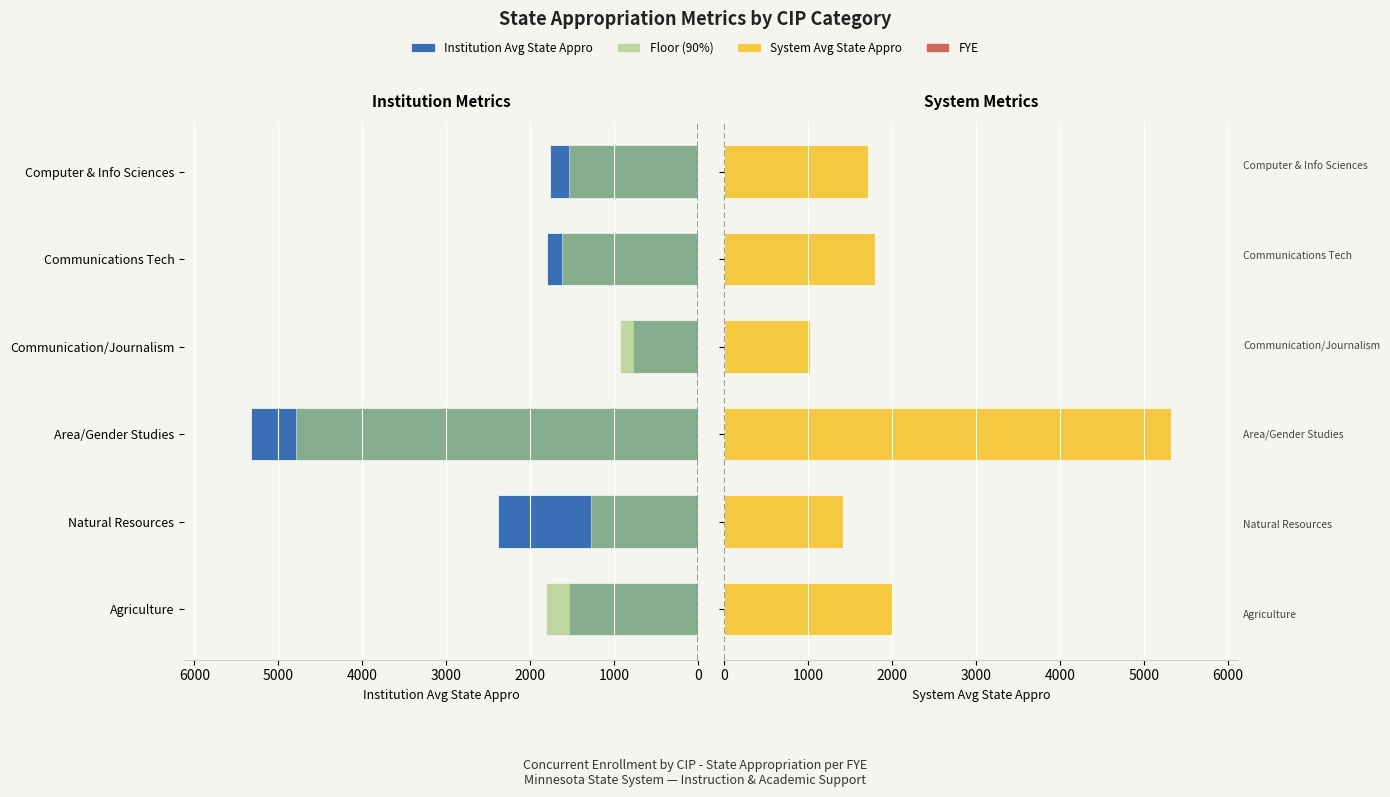

Which has a higher value, Agriculture or Area/Gender Studies?

Area/Gender Studies